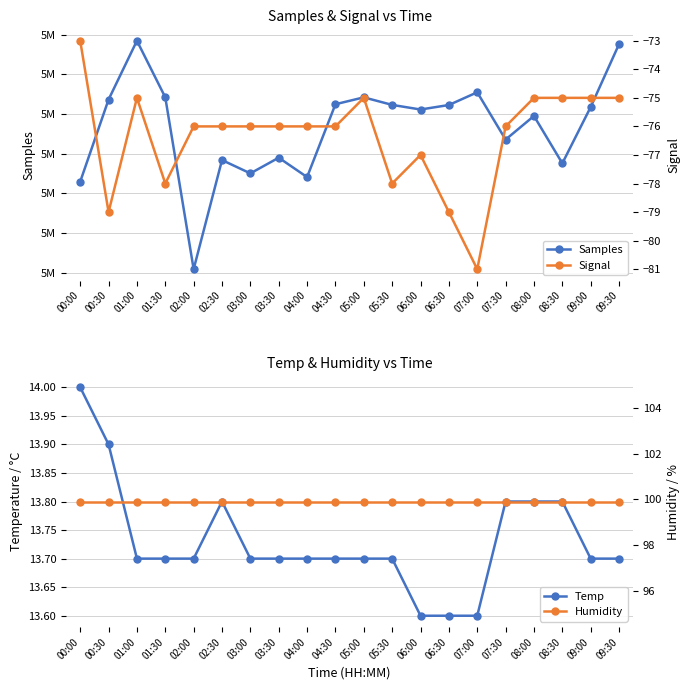

At which label does Temp reach its peak?

00:00